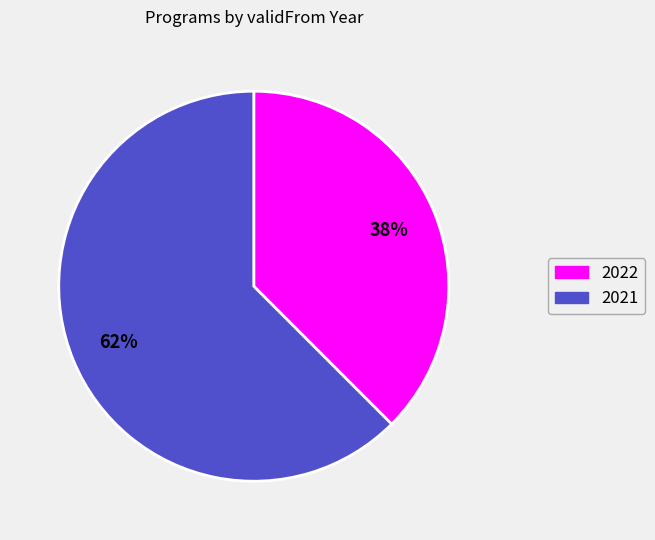

How many segments does this pie chart have?

2